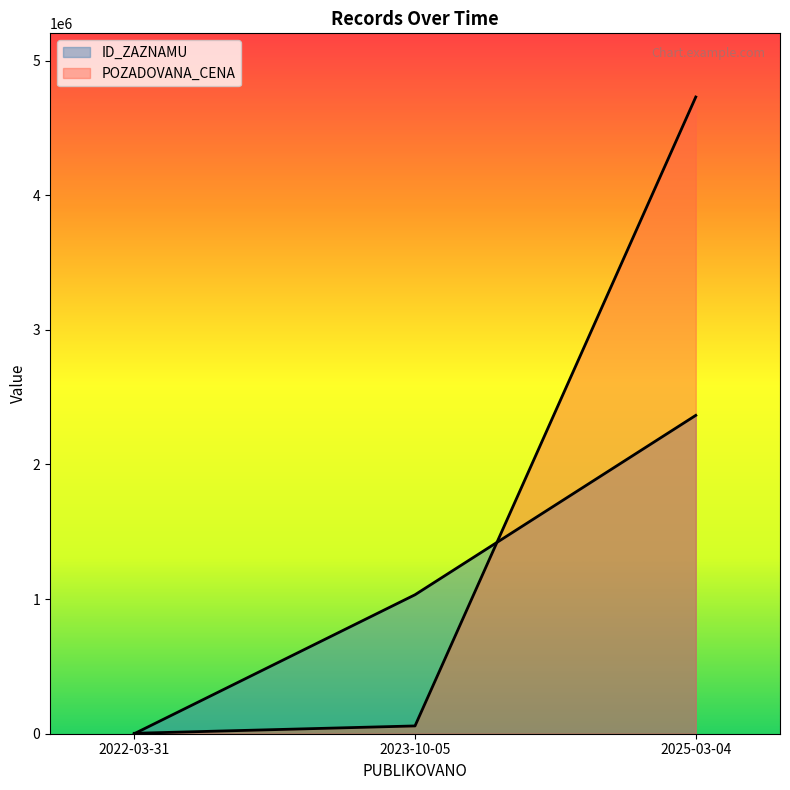

How many values in the POZADOVANA_CENA series are below 57870?

1